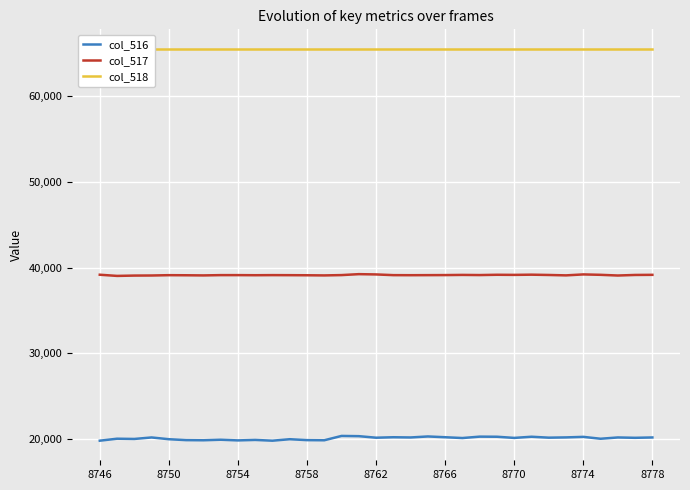

True or false: col_518 and col_517 cross at least once.

False